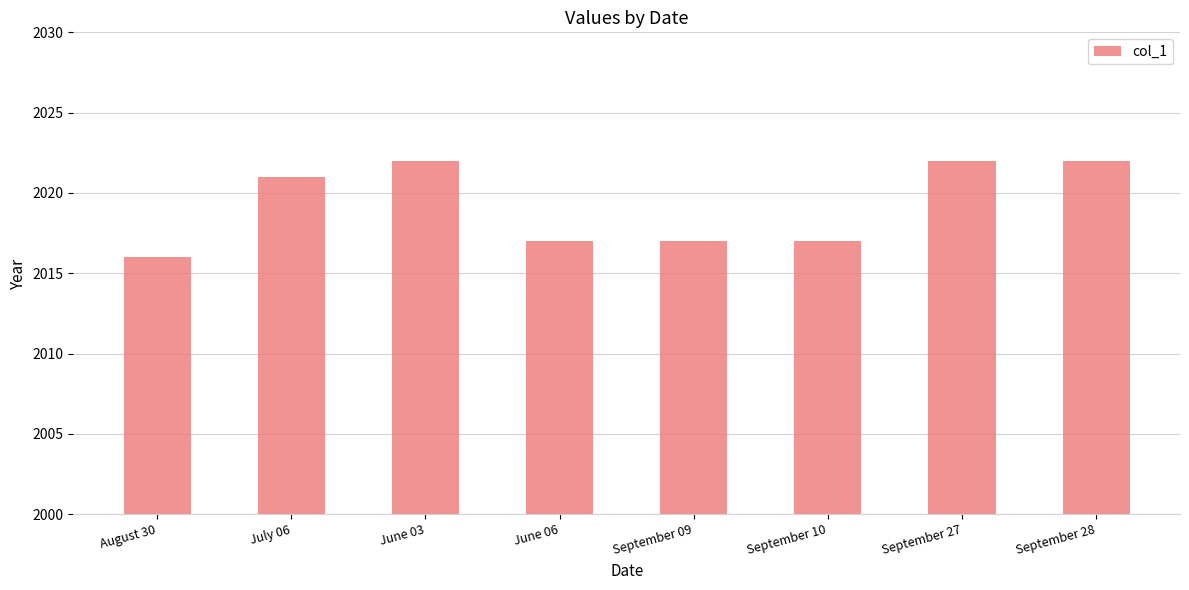

Read the value at August 30.

2016